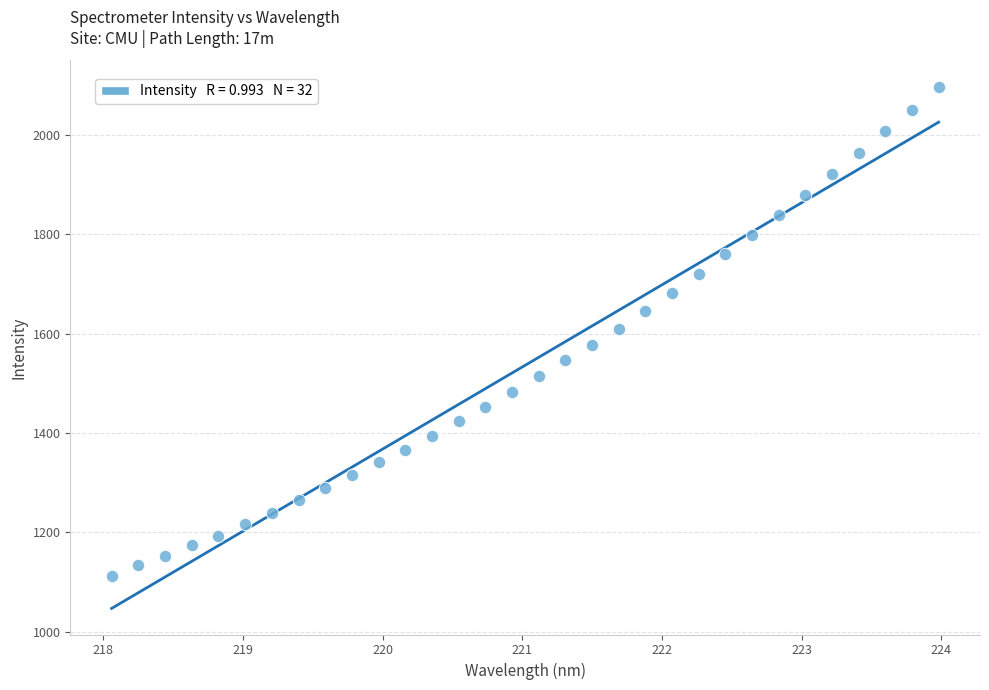

What is the range of X values (max minus min)?

5.9